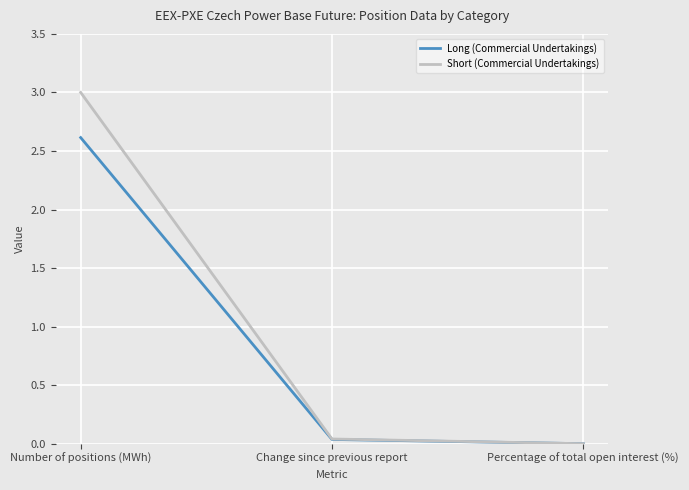

Rank the series by their maximum value, from lowest to highest.

Long (Commercial Undertakings), Short (Commercial Undertakings)